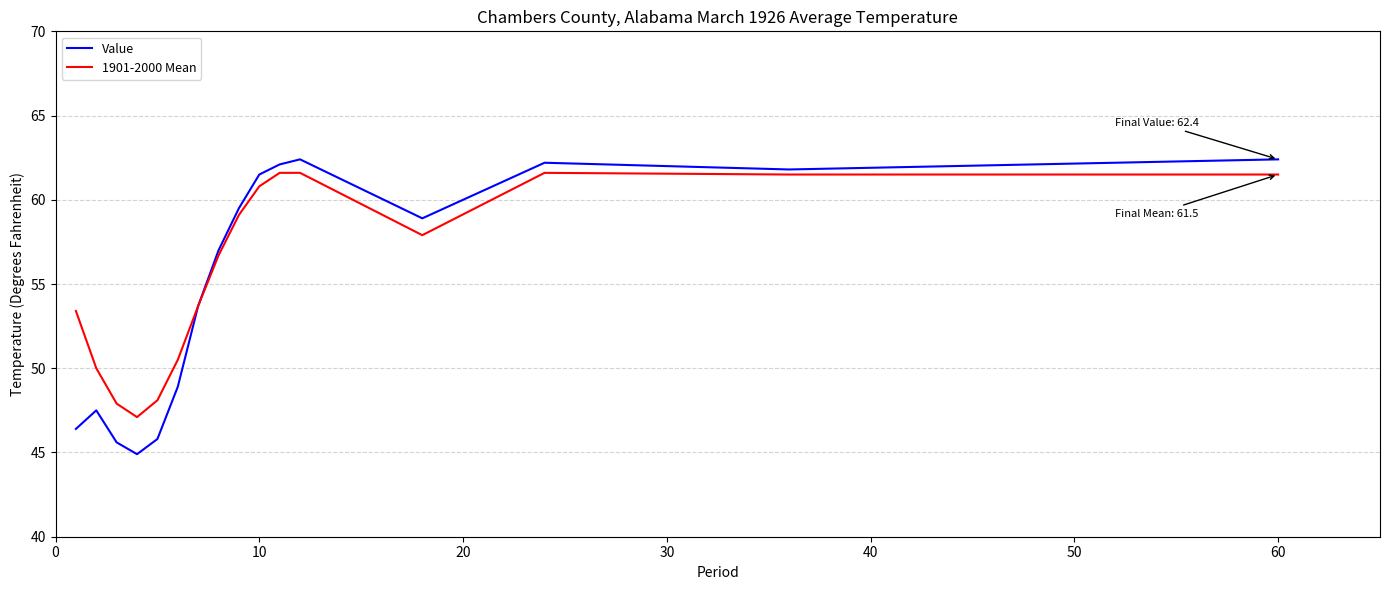

How many series are shown in this chart?

2